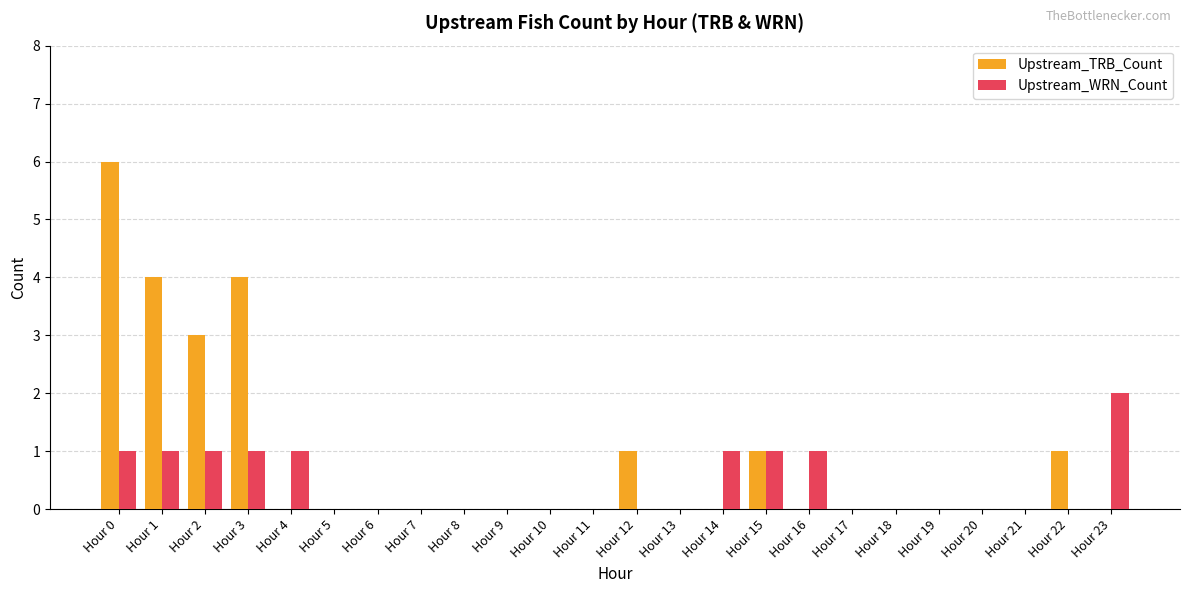

What are all the series names shown in the legend?

Upstream_TRB_Count, Upstream_WRN_Count